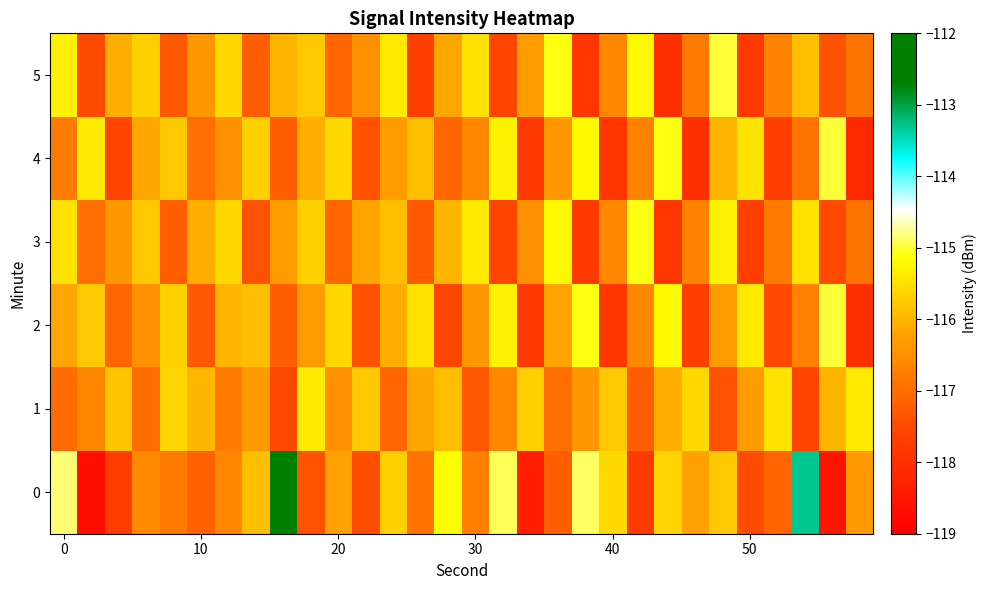

How many categories are shown in the chart?

30